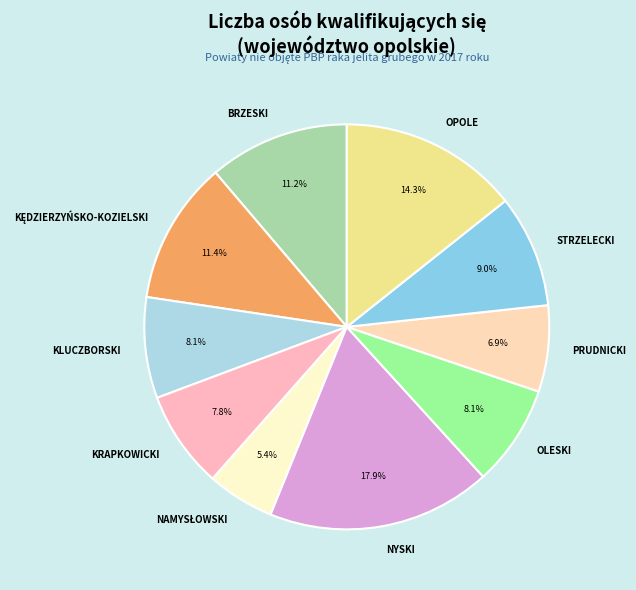

Which category has the biggest portion of the pie?

NYSKI